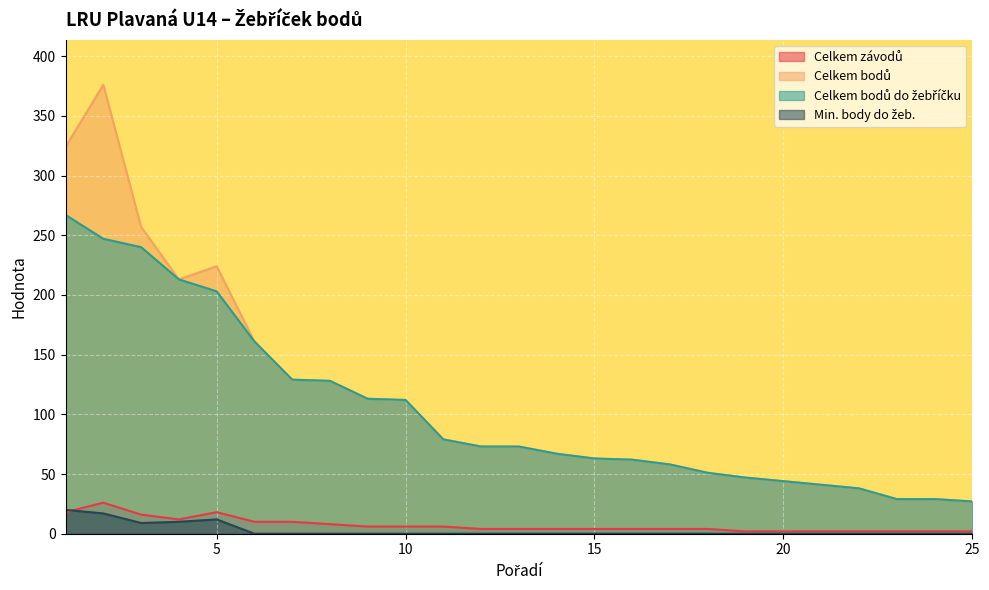

What is the highest value of the Celkem bodů series?

376